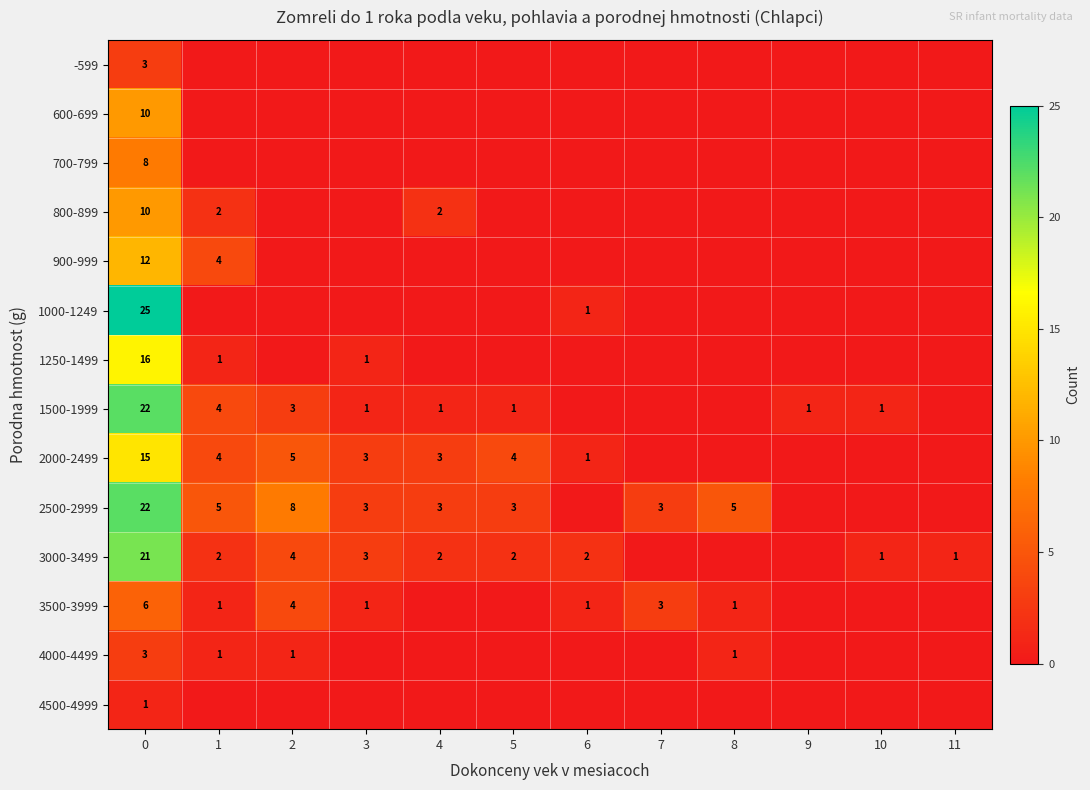

What is the spread (max minus min) of values at 0?

24